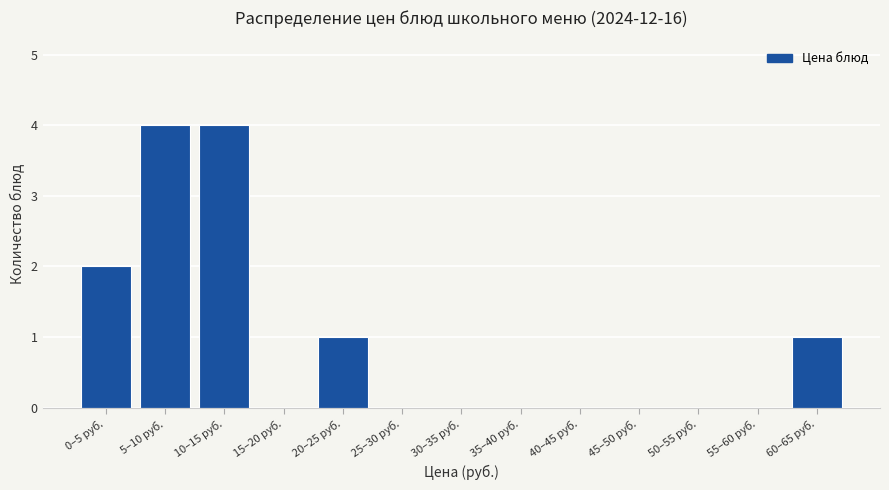

Reading left to right, extract all data points from this chart.

0–5 руб.=2	5–10 руб.=4	10–15 руб.=4	15–20 руб.=0	20–25 руб.=1	25–30 руб.=0	30–35 руб.=0	35–40 руб.=0	40–45 руб.=0	45–50 руб.=0	50–55 руб.=0	55–60 руб.=0	60–65 руб.=1